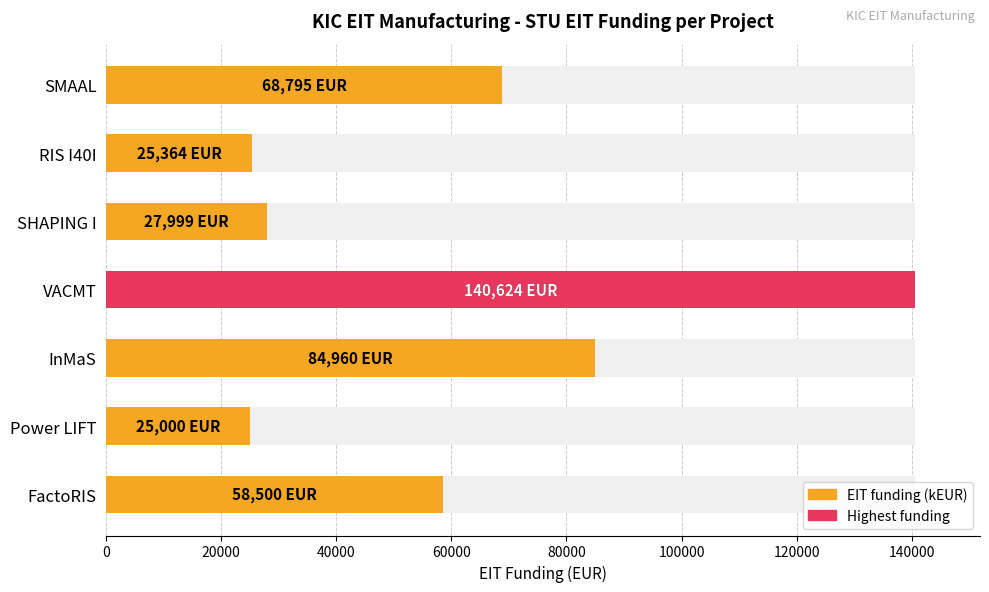

The chart shows a value of 44692 at RIS I40I. True or false?

False